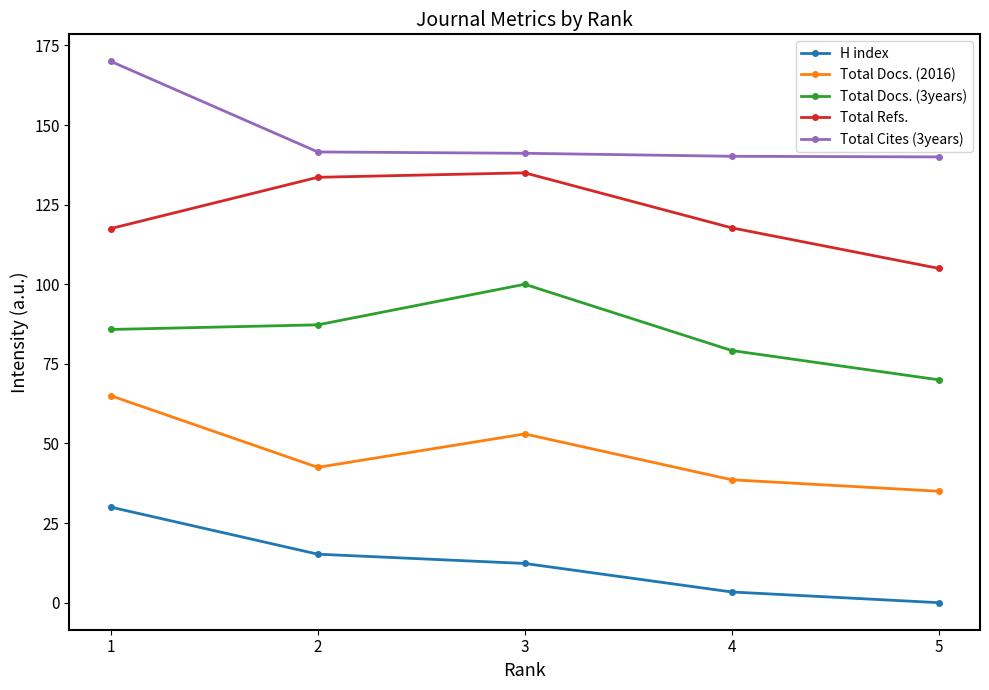

What is the highest value of the Total Docs. (3years) series?

100.0